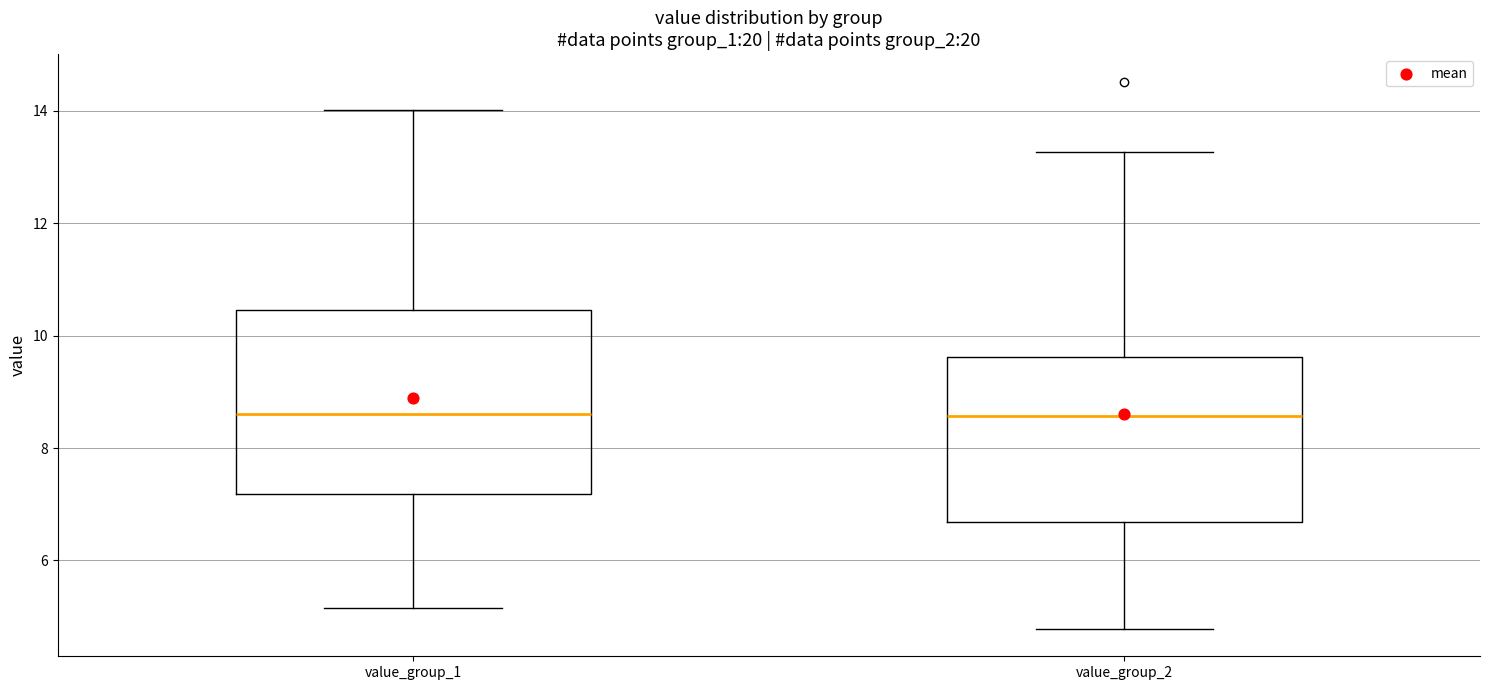

Which box is the tallest, from its lower edge to its upper edge?

value_group_1